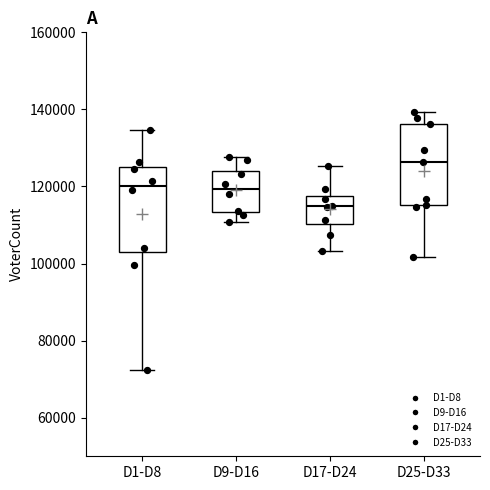

Reading left to right, read every box against the y-axis: the position of its median line, the range the box covers, and the ends of its whiskers. The values are not printed on the chart, so give them approximately, as read against the axis.

D1-D8: median 120000, box 102000 to 126000, whiskers 72000 to 134000
D9-D16: median 120000, box 114000 to 124000, whiskers 110000 to 128000
D17-D24: median 114000, box 110000 to 118000, whiskers 104000 to 126000
D25-D33: median 126000, box 116000 to 136000, whiskers 102000 to 140000